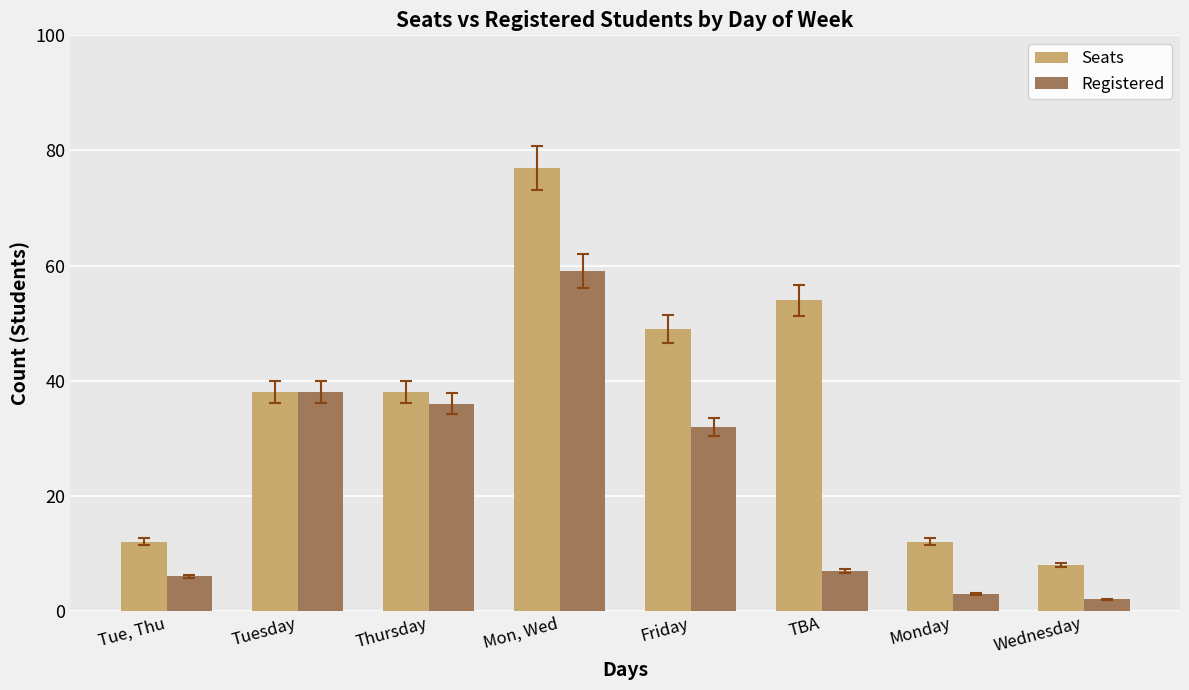

At which category is the sum across all series the highest?

Mon, Wed